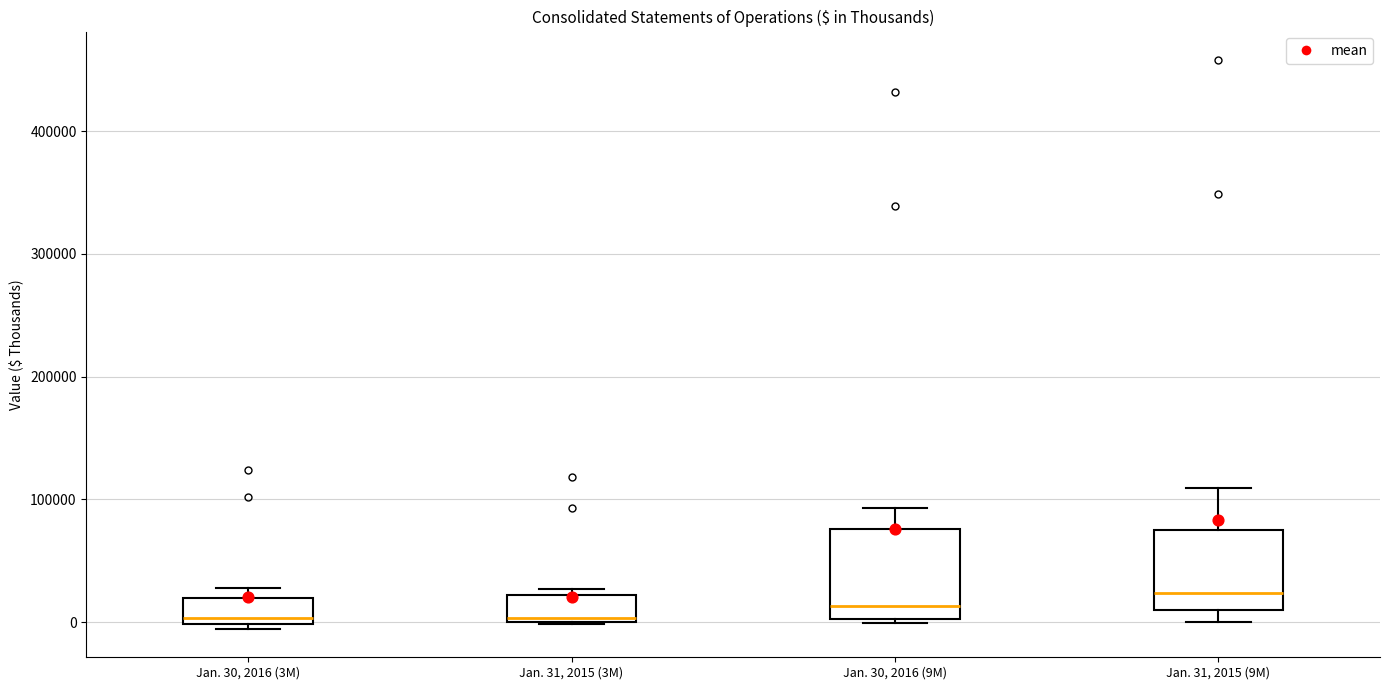

Where is the upper edge of the box for Jan. 31, 2015 (3M) on the y-axis? The values are not printed on the chart, so give them approximately, as read against the axis.

20000